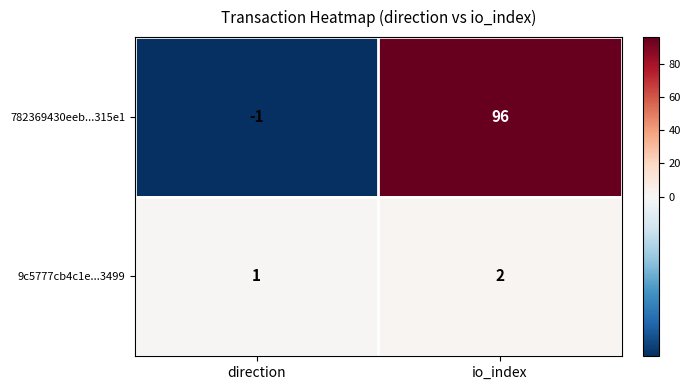

Reading left to right, list all the values displayed in this chart.

782369430eeb...315e1: -1	96
9c5777cb4c1e...3499: 1	2